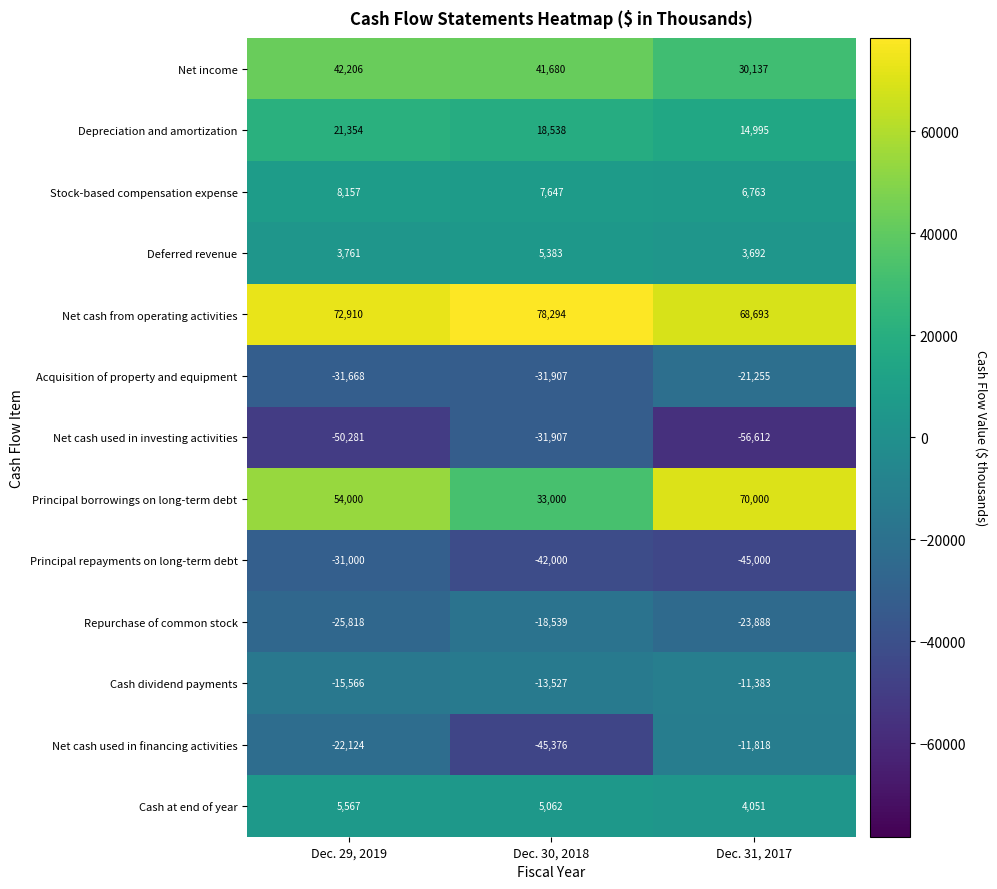

Rank the categories by Net income value from highest to lowest.

Dec. 29, 2019, Dec. 30, 2018, Dec. 31, 2017